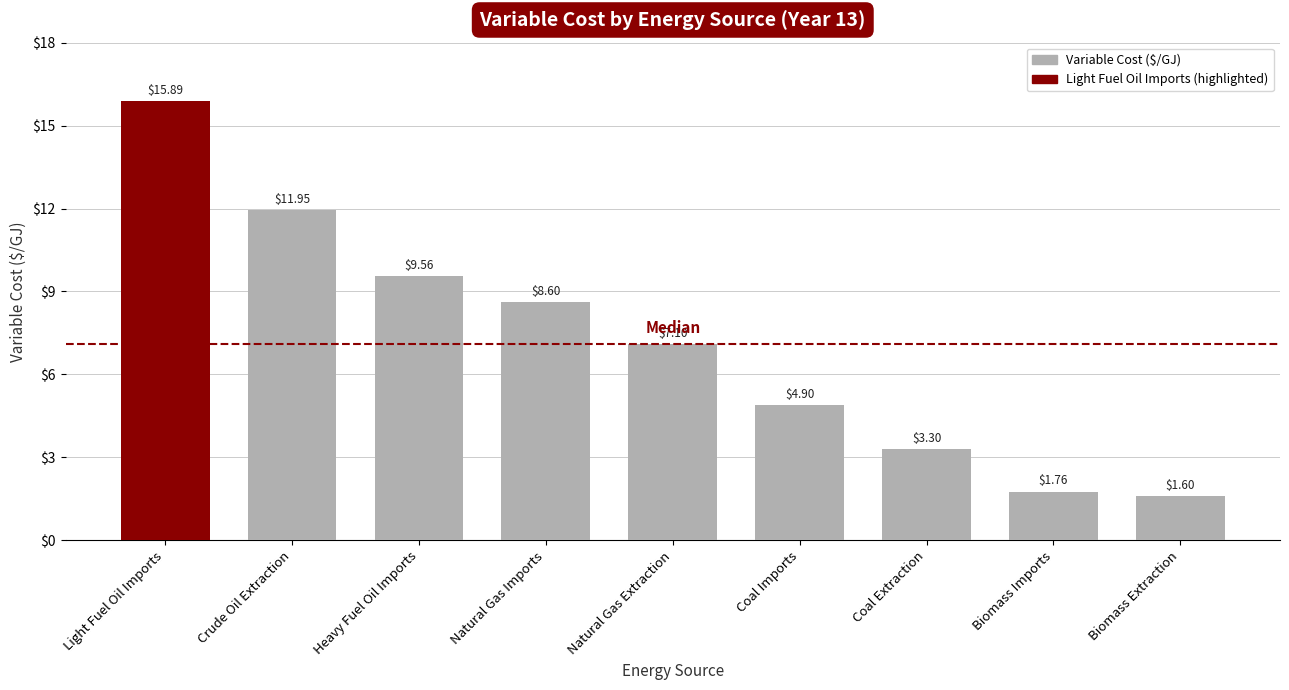

Rank the categories by value from highest to lowest.

Light Fuel Oil Imports, Crude Oil Extraction, Heavy Fuel Oil Imports, Natural Gas Imports, Natural Gas Extraction, Coal Imports, Coal Extraction, Biomass Imports, Biomass Extraction